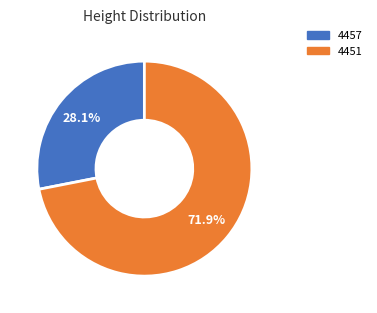

Is there any slice that represents more than half of the pie?

Yes